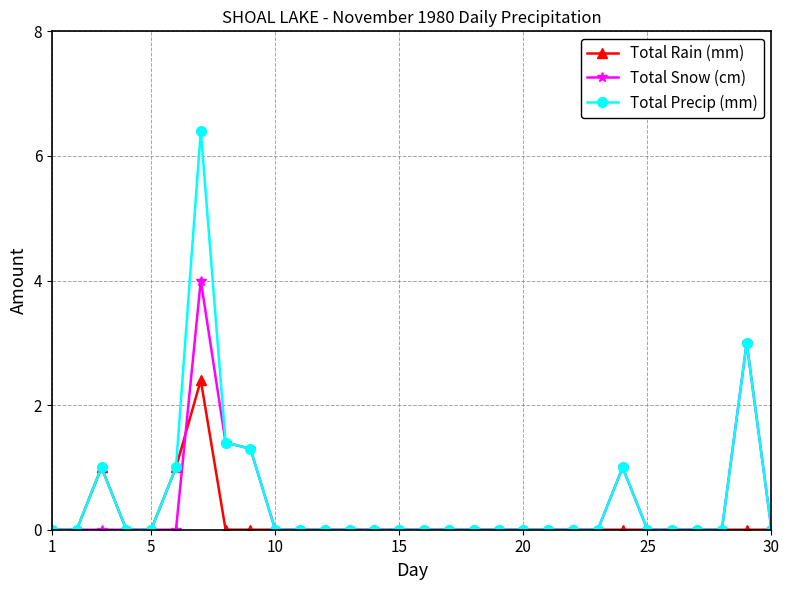

List the series in order of their peak value, lowest first.

Total Rain (mm), Total Snow (cm), Total Precip (mm)